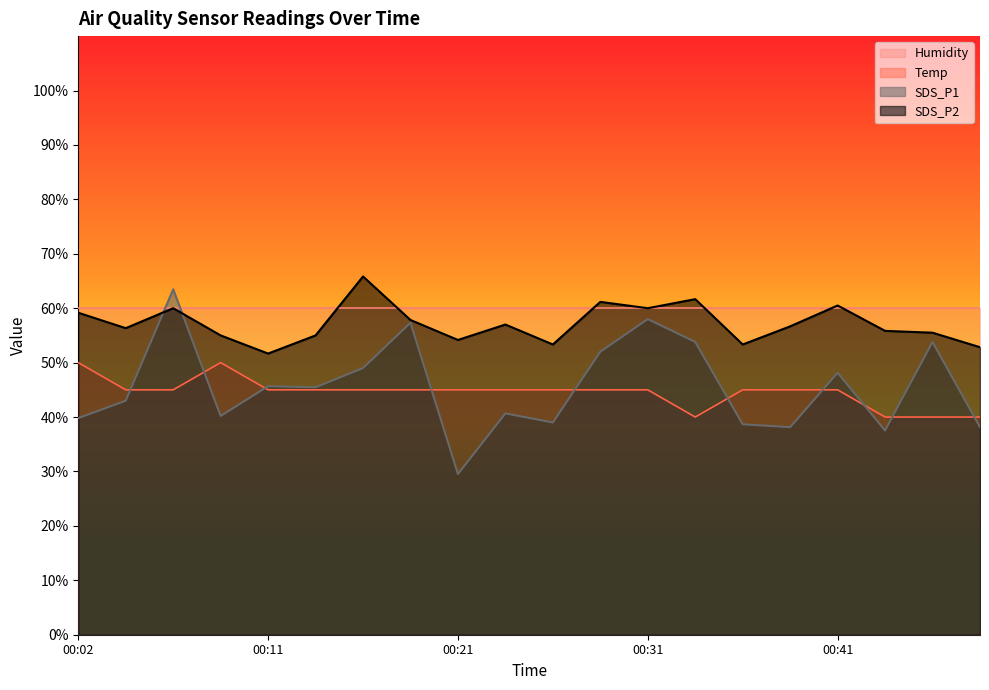

Where is the first local minimum for SDS_P2?

00:04